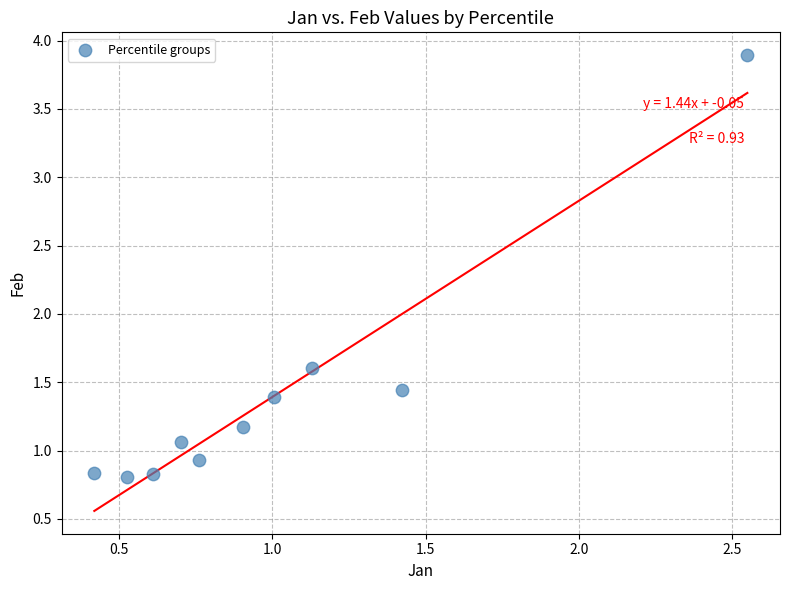

What Y value in the scatter plot is closest to 2?

1.6